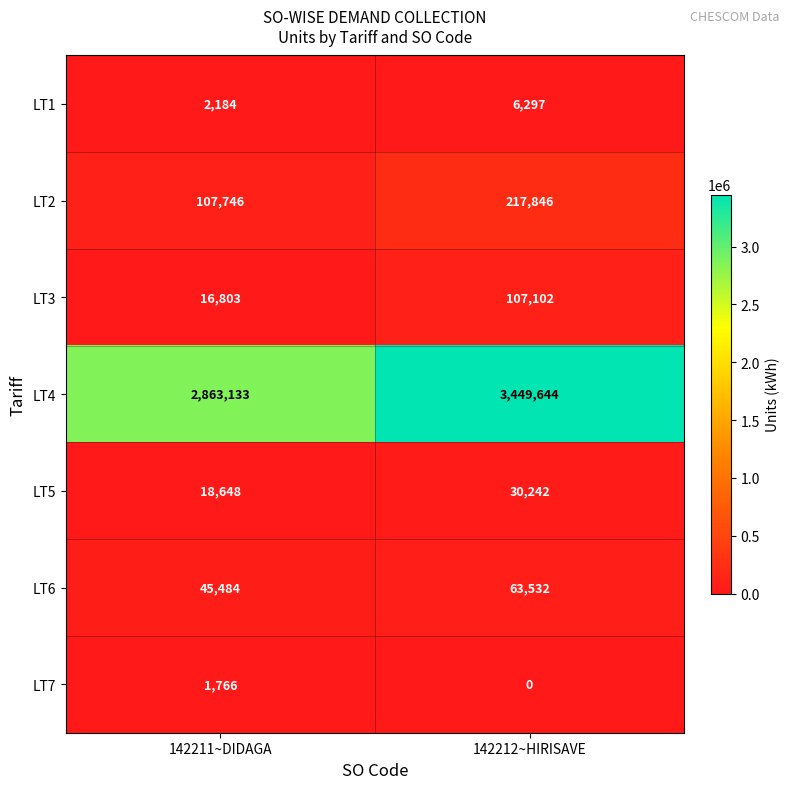

Count the number of data series in this chart.

7